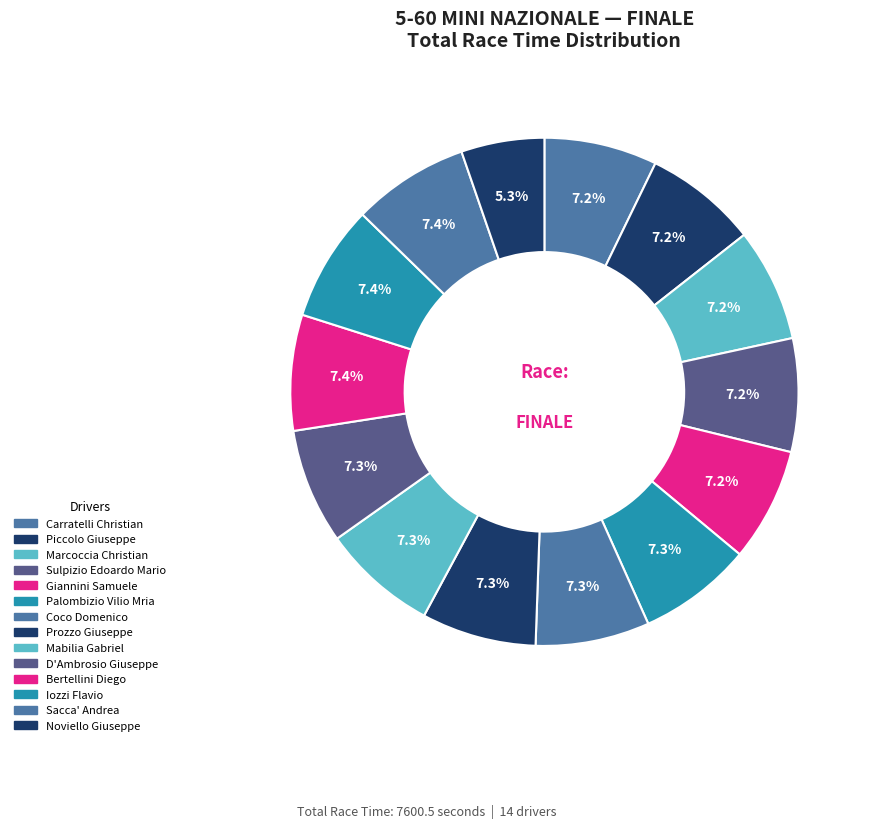

How many segments does this pie chart have?

14